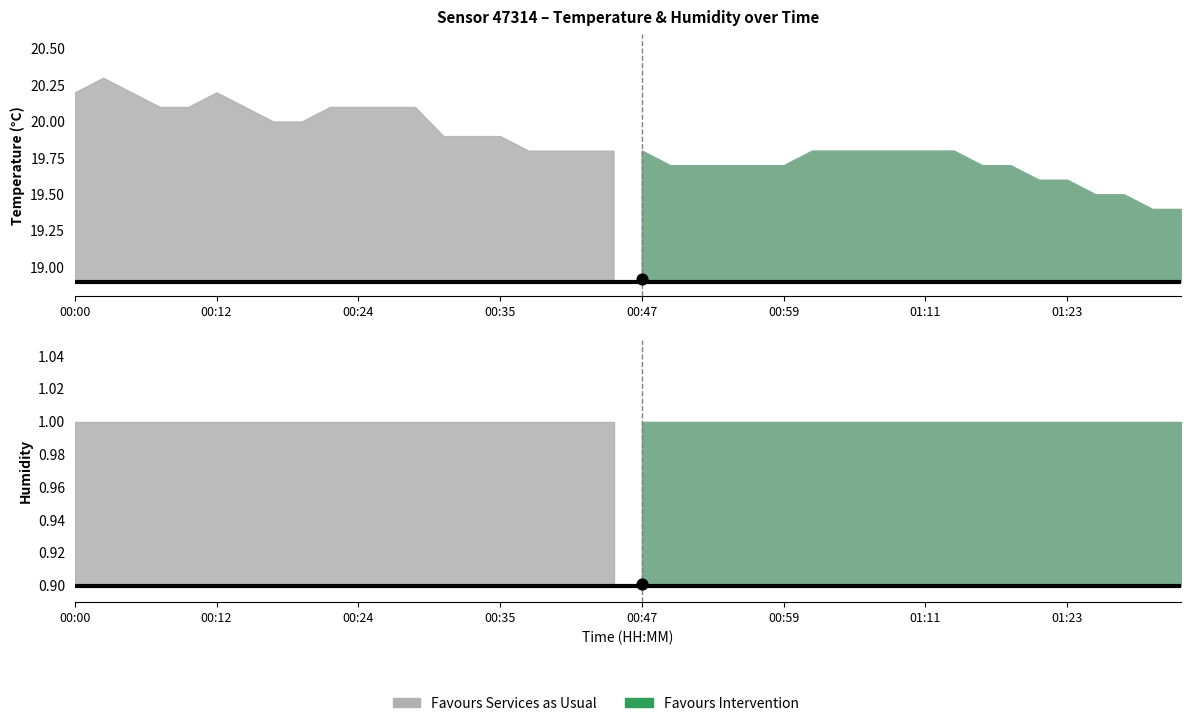

Which series contains the highest Y value?

temperature